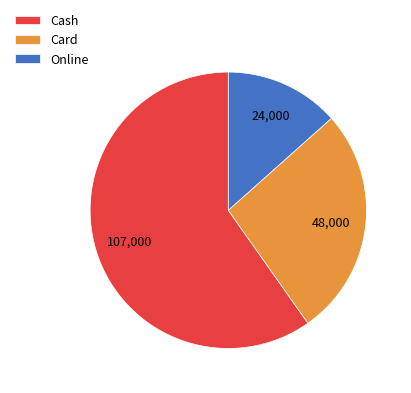

Which category has the biggest portion of the pie?

Cash